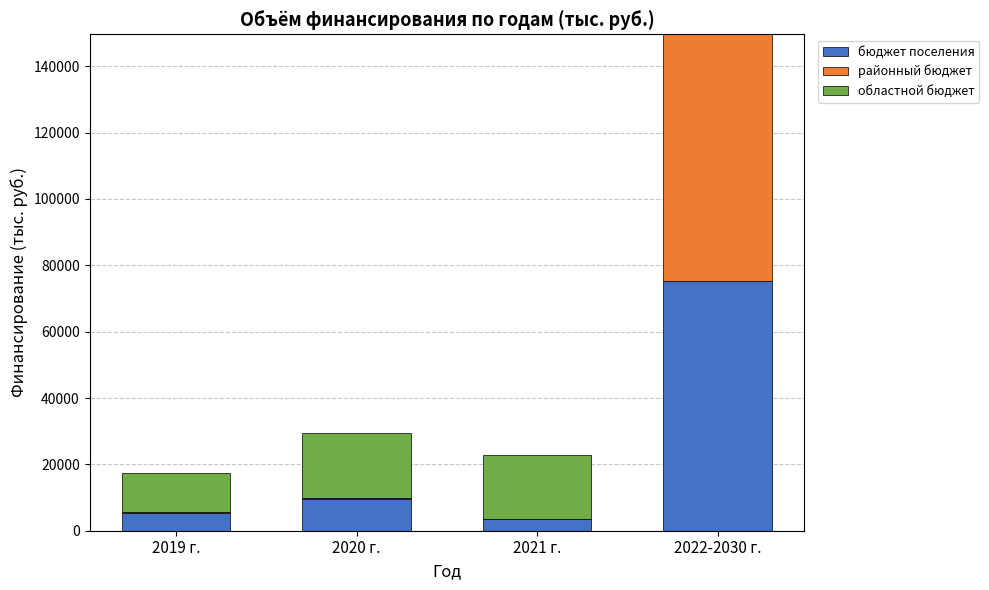

Count the number of categories in the chart.

4